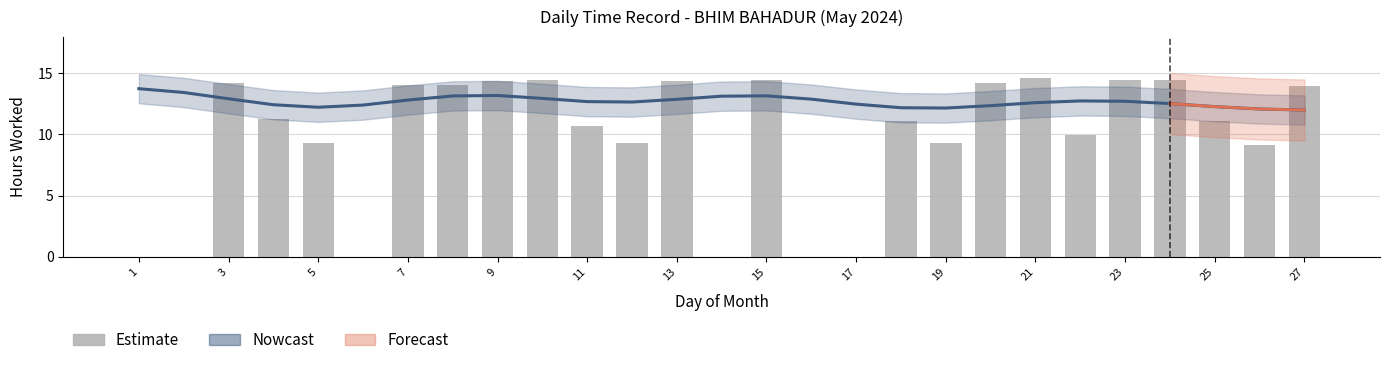

How many data points in Estimate are above 11?

15